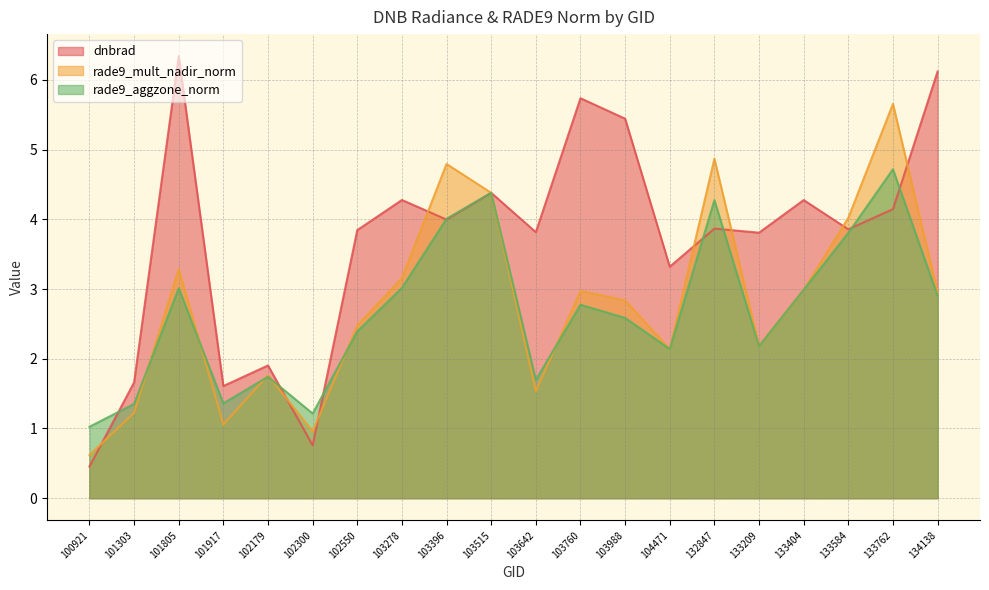

Rank the categories by rade9_mult_nadir_norm value from lowest to highest.

100921, 102300, 101917, 101303, 103642, 102179, 104471, 133209, 102550, 103988, 134138, 103760, 133404, 103278, 101805, 133584, 103515, 103396, 132847, 133762